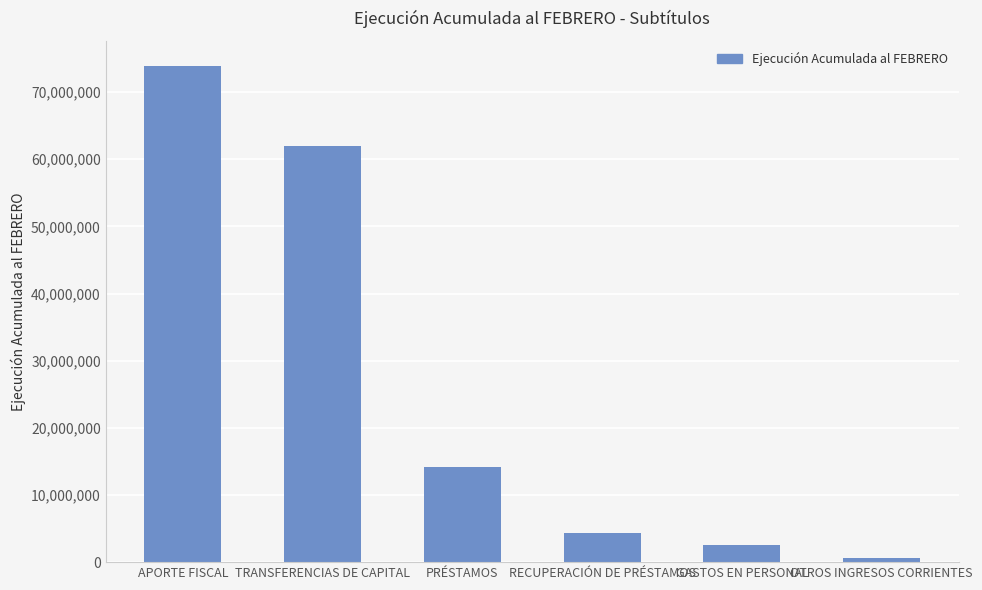

The chart shows a value of 25281977 at APORTE FISCAL. True or false?

False